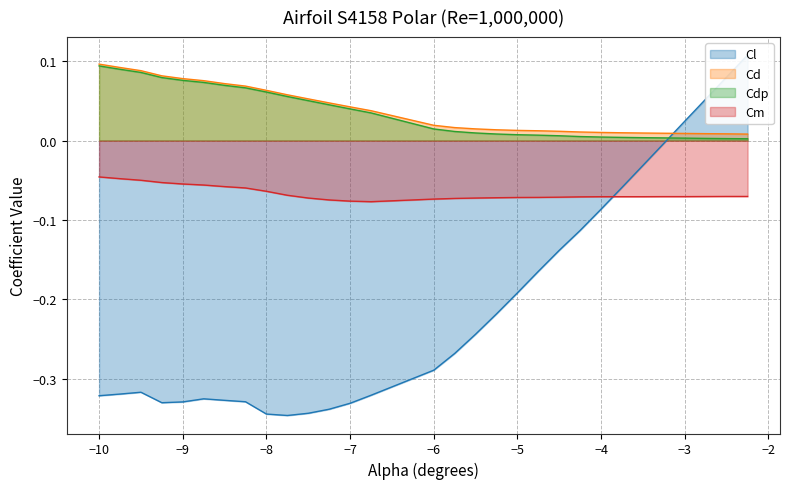

At which category does the chart reach its peak across all series?

-2.25